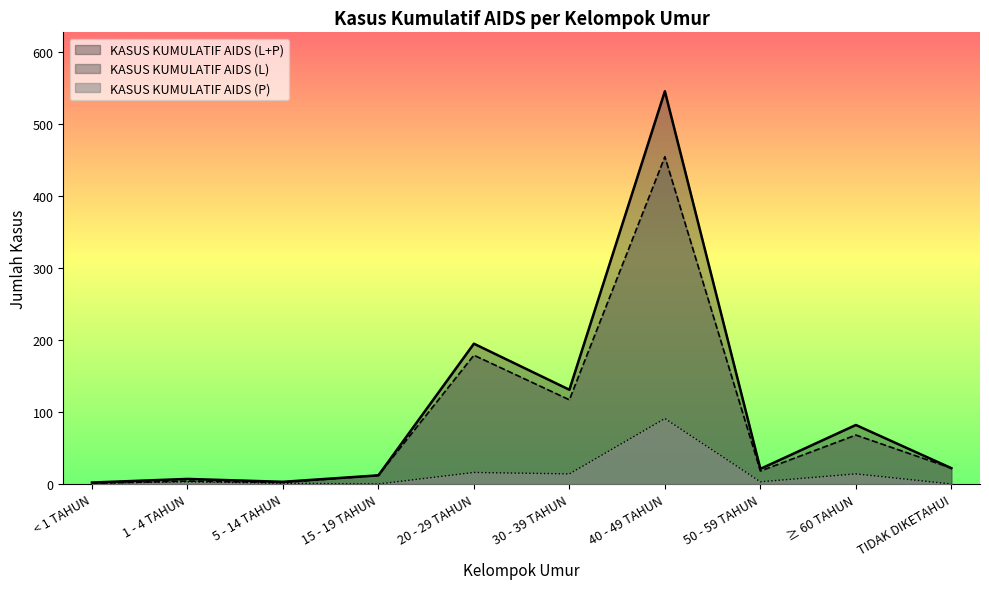

Between 30 - 39 TAHUN and ≥ 60 TAHUN, which is larger?

30 - 39 TAHUN